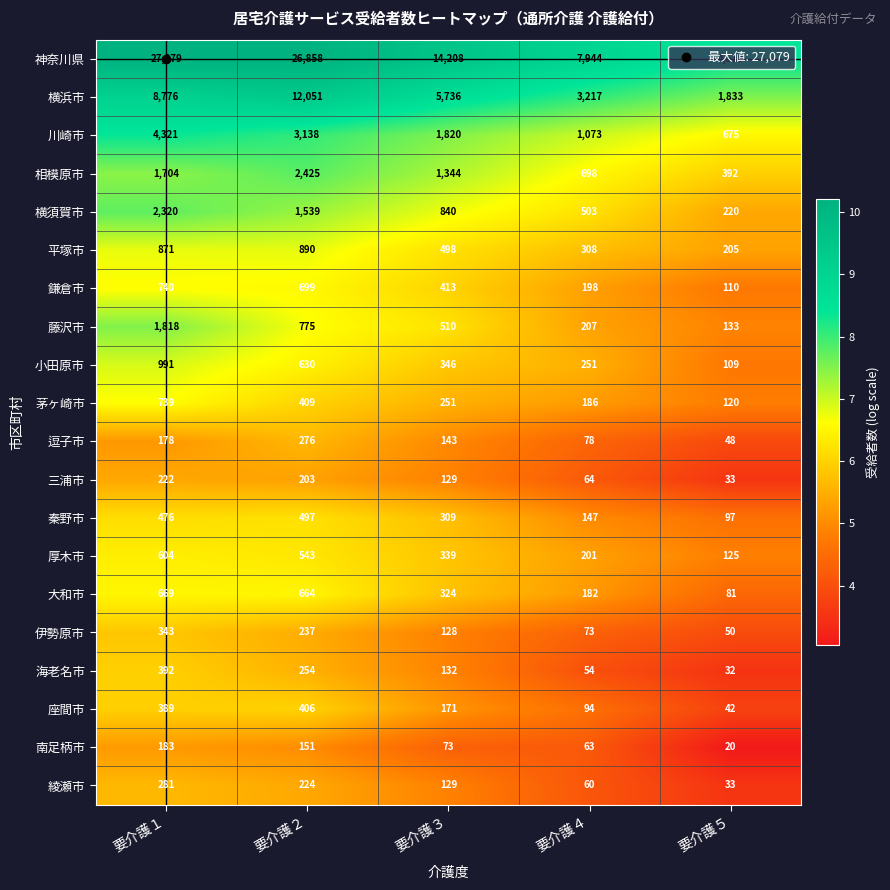

The 海老名市 series shows 132 at 要介護３. True or false?

True